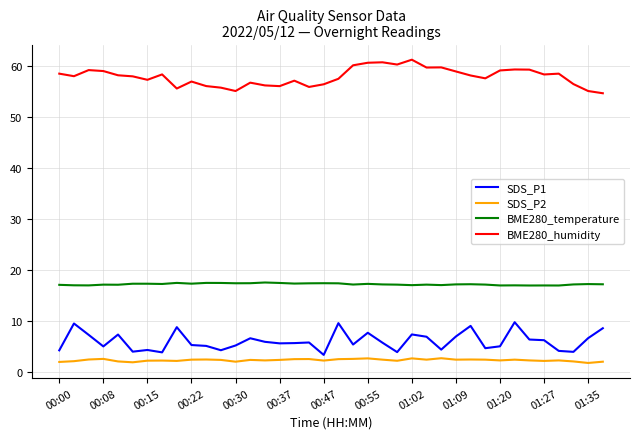

Which series has the largest total across all categories?

BME280_humidity